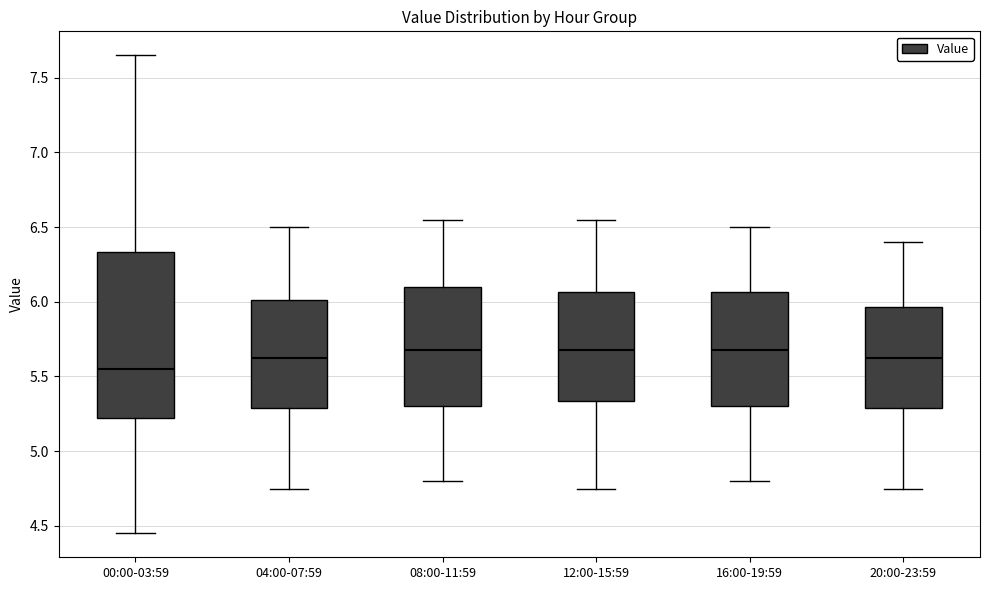

Reading left to right, transcribe this box plot: for each box, give where its median line is, the range the box spans, and where its two whiskers end, as read against the y-axis. The values are not printed on the chart, so give them approximately, as read against the axis.

00:00-03:59: median 5.55, box 5.25 to 6.35, whiskers 4.45 to 7.65
04:00-07:59: median 5.65, box 5.30 to 6.00, whiskers 4.75 to 6.50
08:00-11:59: median 5.70, box 5.30 to 6.10, whiskers 4.80 to 6.55
12:00-15:59: median 5.70, box 5.35 to 6.05, whiskers 4.75 to 6.55
16:00-19:59: median 5.70, box 5.30 to 6.05, whiskers 4.80 to 6.50
20:00-23:59: median 5.65, box 5.30 to 5.95, whiskers 4.75 to 6.40